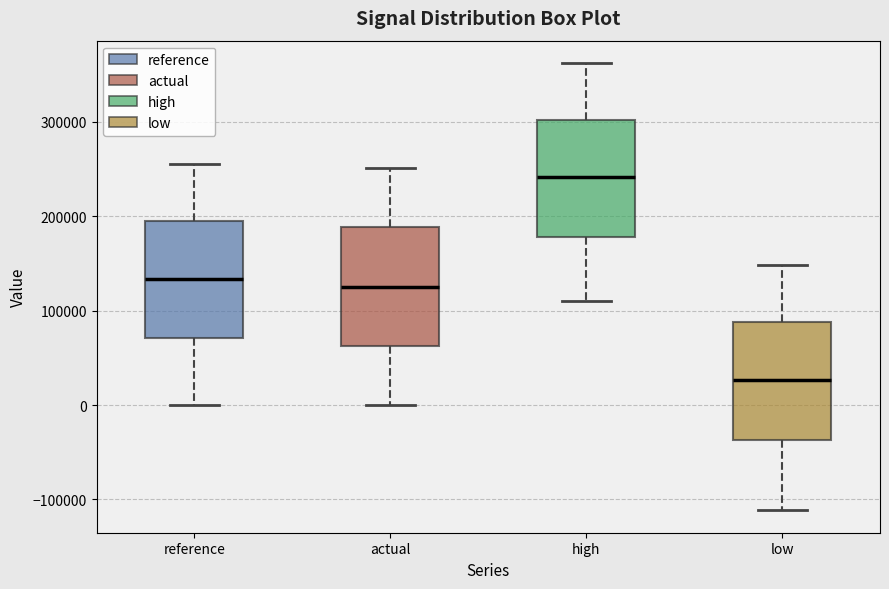

Which box has the lowest median line?

low